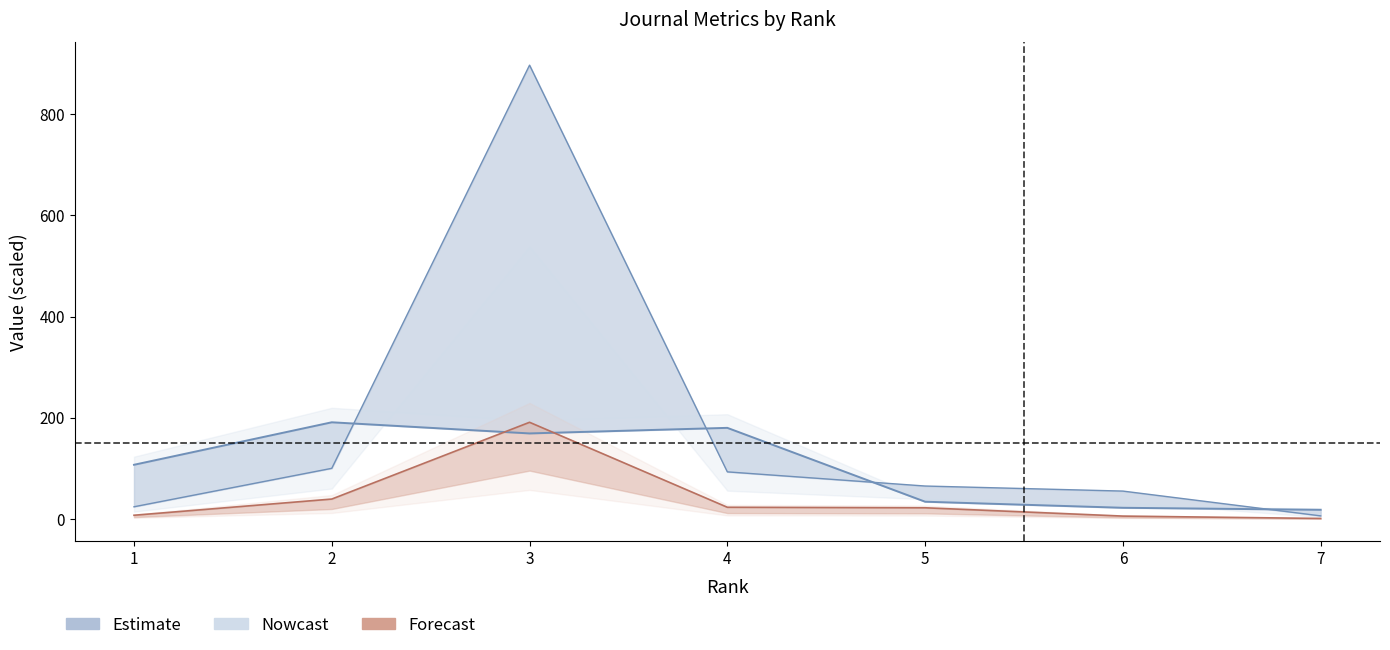

What is the maximum value shown in the chart?

897.0